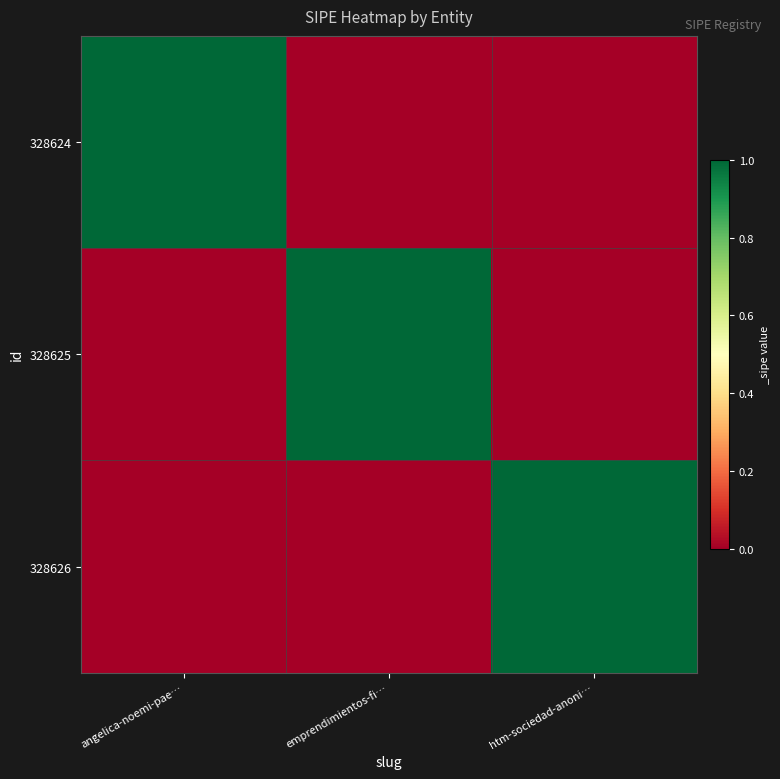

Reading left to right, list all the values displayed in this chart.

328624: angelica-noemi-pae…=1	emprendimientos-fi…=0	htm-sociedad-anoni…=0
328625: angelica-noemi-pae…=0	emprendimientos-fi…=1	htm-sociedad-anoni…=0
328626: angelica-noemi-pae…=0	emprendimientos-fi…=0	htm-sociedad-anoni…=1